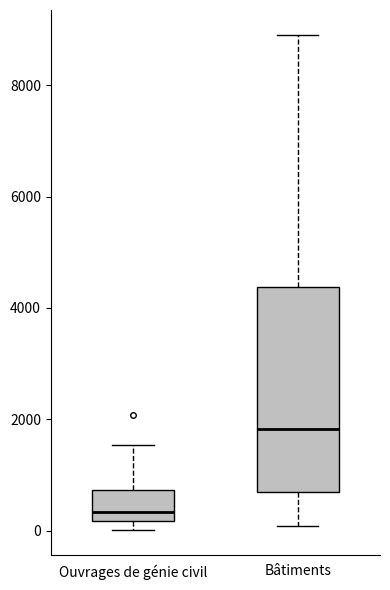

Where does the median line of the box for Ouvrages de génie civil sit on the y-axis? The values are not printed on the chart, so give them approximately, as read against the axis.

400